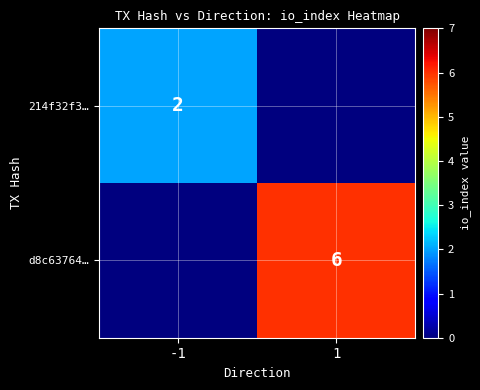

The value of 214f32f3… at -1 is 2. True or false?

True